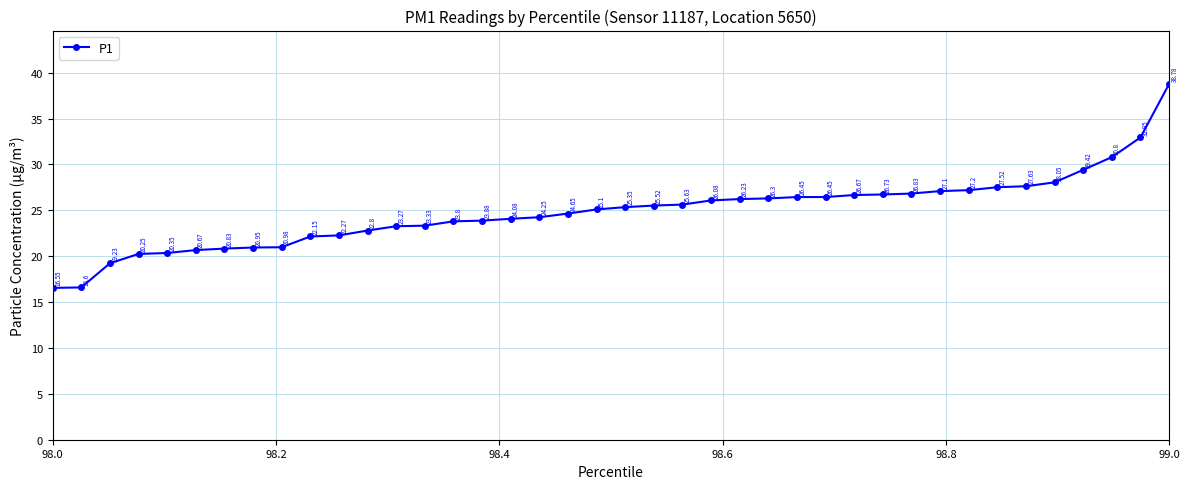

What is the difference between the maximum and second lowest values?

22.2